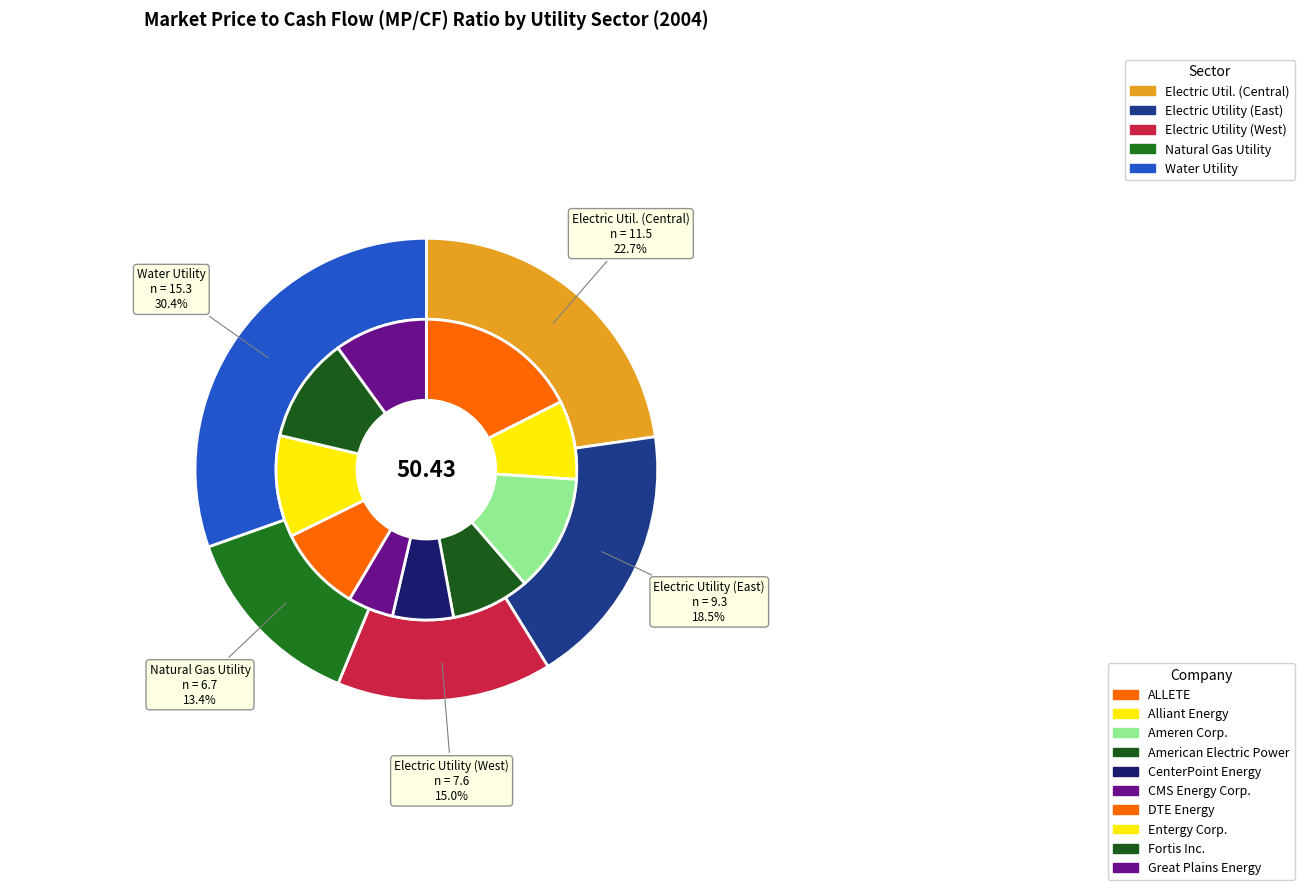

Is Electric Utility (East) the majority of the pie?

No